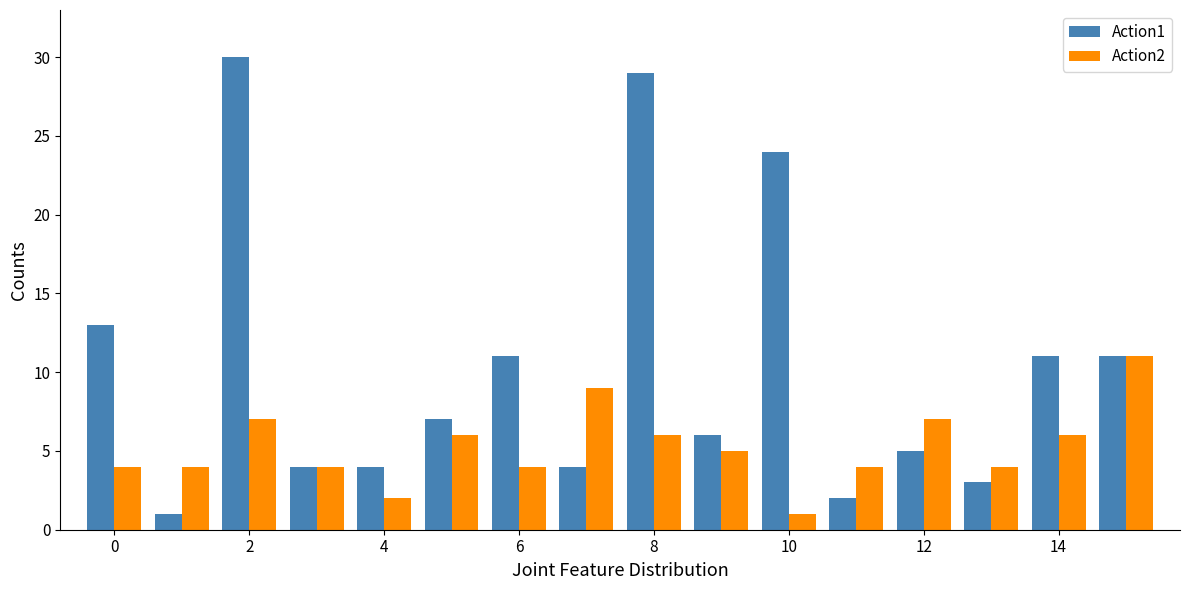

How many bars are there in total?

32